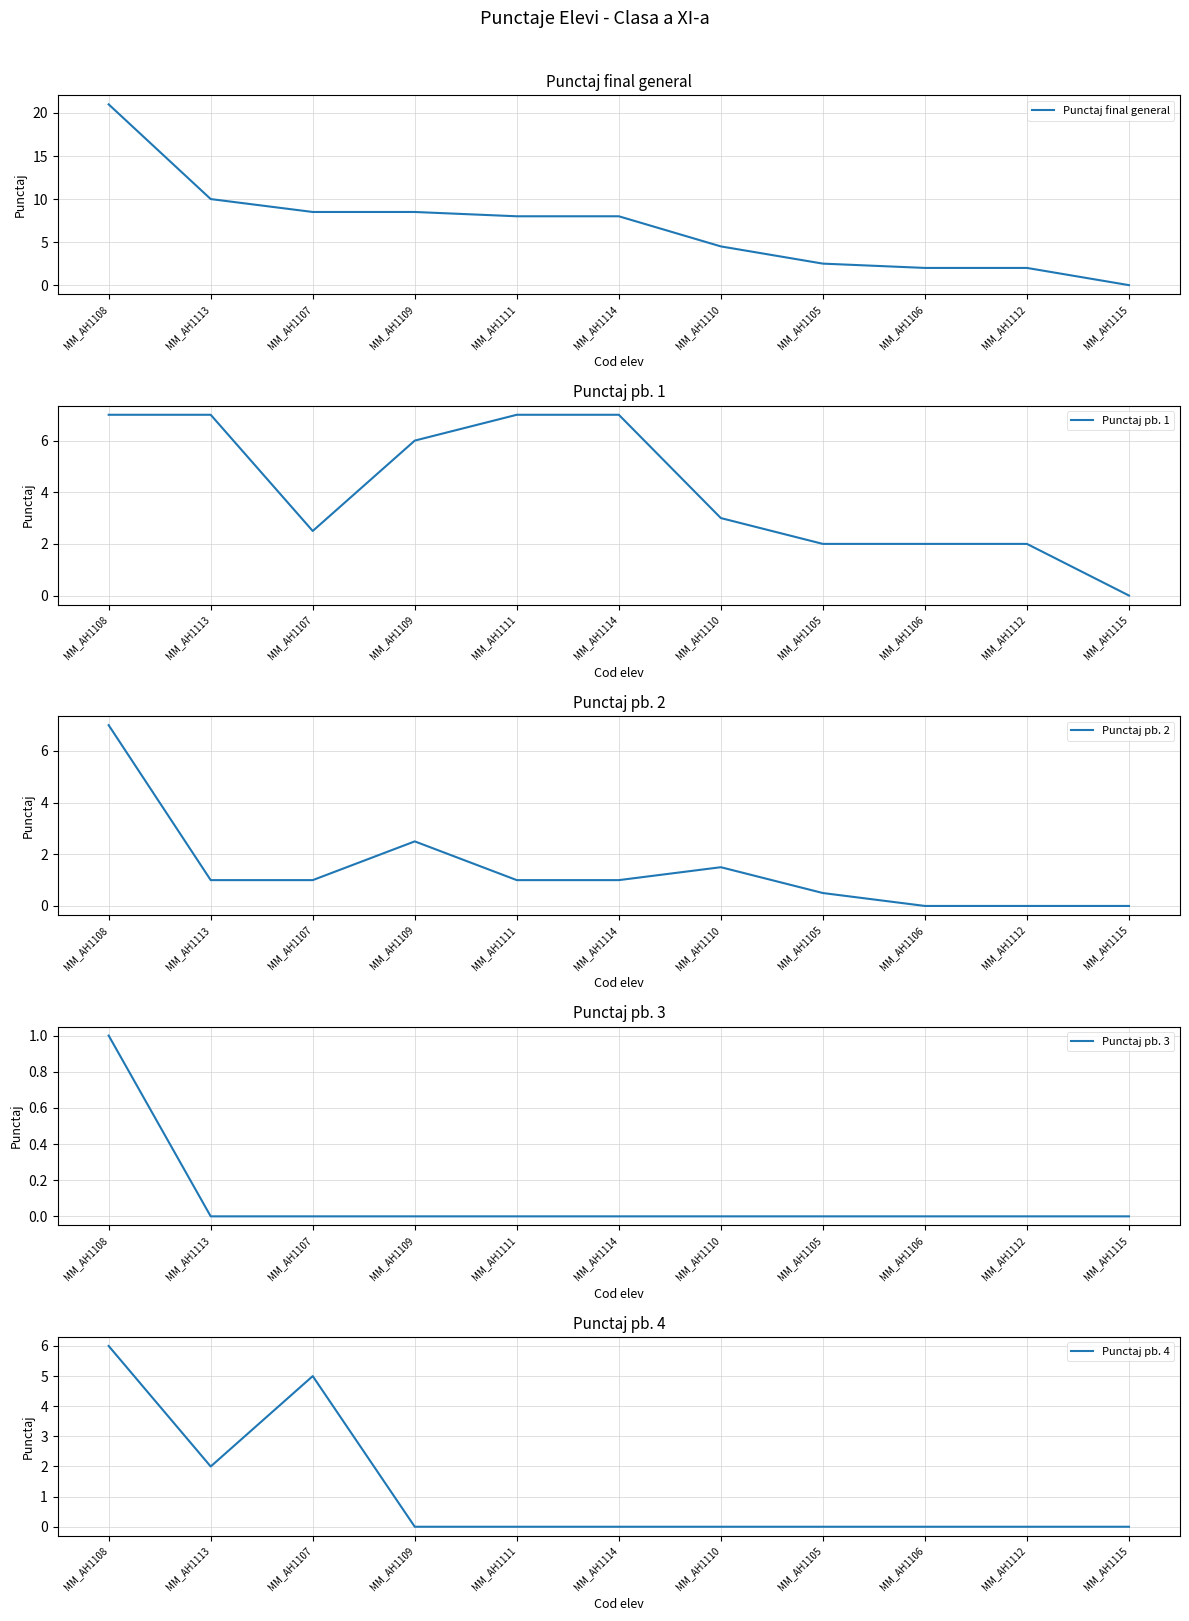

Reading left to right, transcribe all the data shown in this chart.

Punctaj final general: 21.0	10.0	8.5	8.5	8.0	8.0	4.5	2.5	2.0	2.0	0.0
Punctaj pb. 1: 7.0	7.0	2.5	6.0	7.0	7.0	3.0	2.0	2.0	2.0	0.0
Punctaj pb. 2: 7.0	1.0	1.0	2.5	1.0	1.0	1.5	0.5	0.0	0.0	0.0
Punctaj pb. 3: 1.0	0.0	0.0	0.0	0.0	0.0	0.0	0.0	0.0	0.0	0.0
Punctaj pb. 4: 6.0	2.0	5.0	0.0	0.0	0.0	0.0	0.0	0.0	0.0	0.0